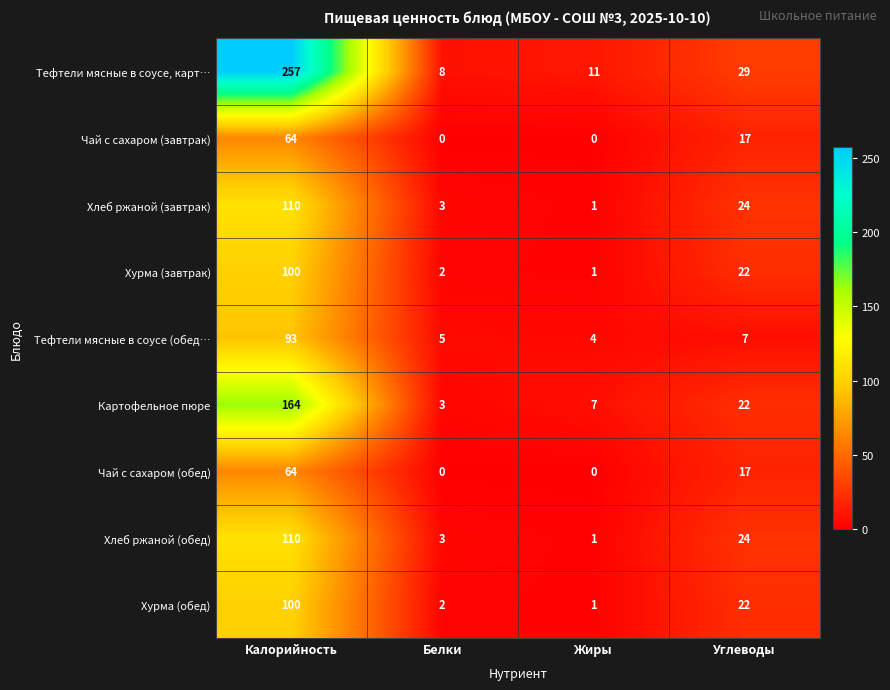

What is the difference between the maximum and minimum values in the Чай с сахаром (обед) series?

64